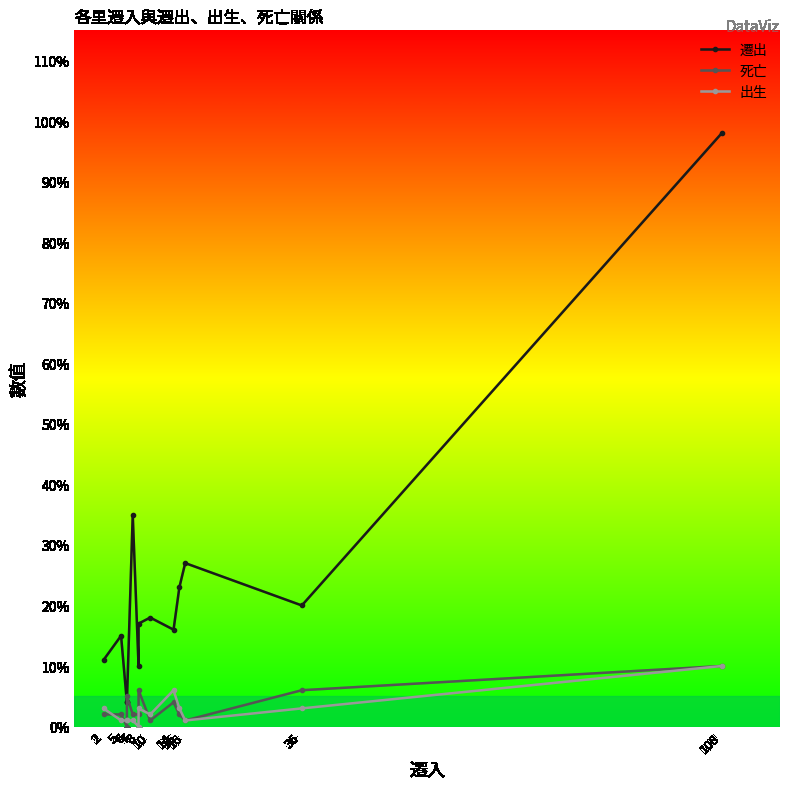

Rank the series at 36 from highest to lowest value.

遷出, 死亡, 出生